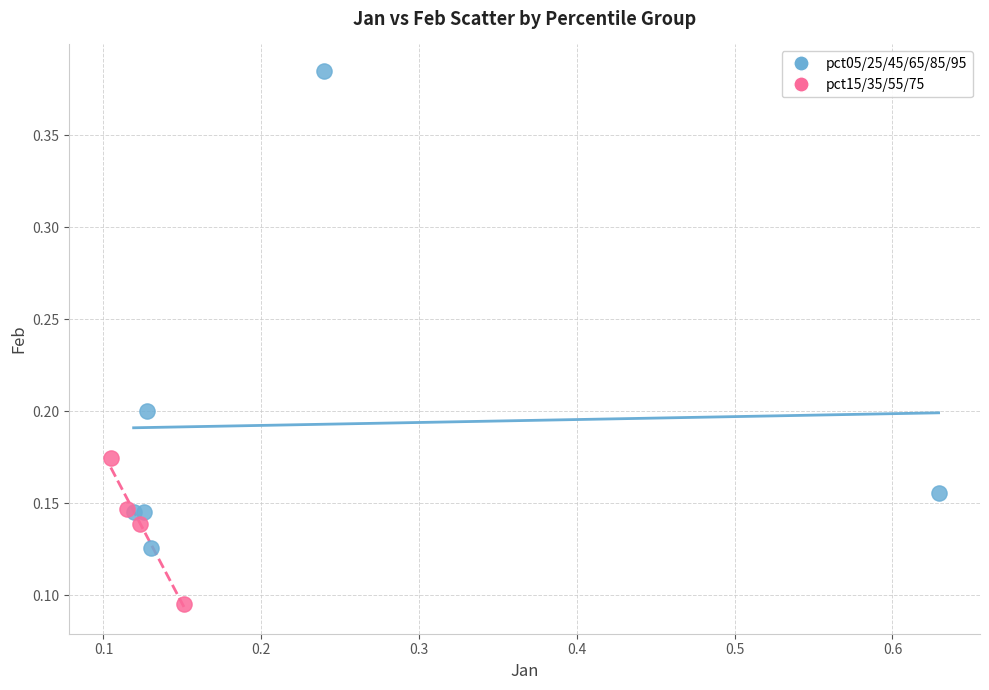

Which series contains the lowest Y value?

pct15/35/55/75